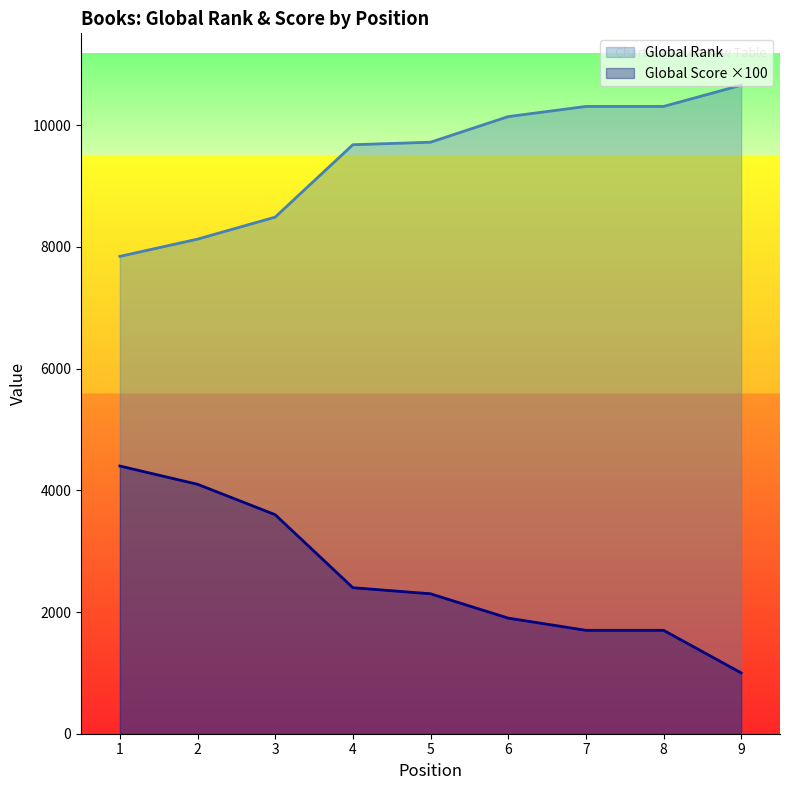

Where does the Global Rank series first go above 9722?

6